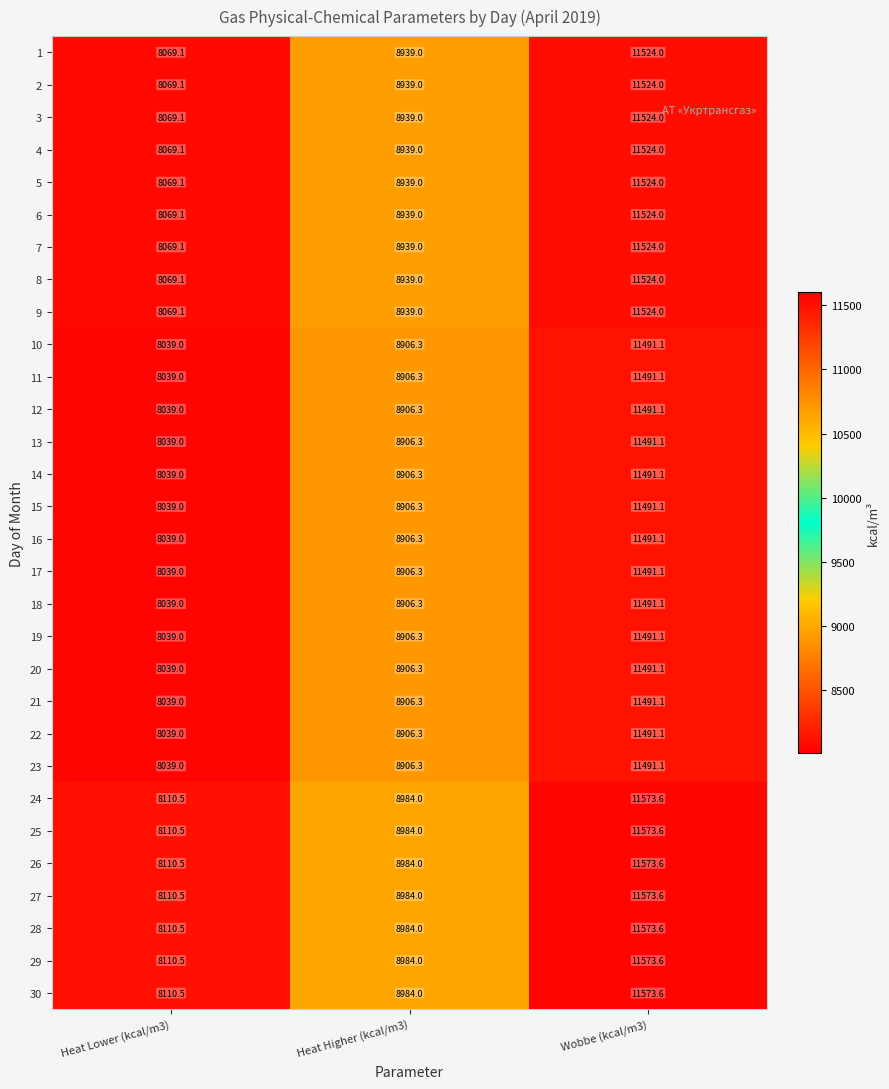

Is the value of 16 at Heat Higher (kcal/m3) greater than the value of 22 at Wobbe (kcal/m3)?

No